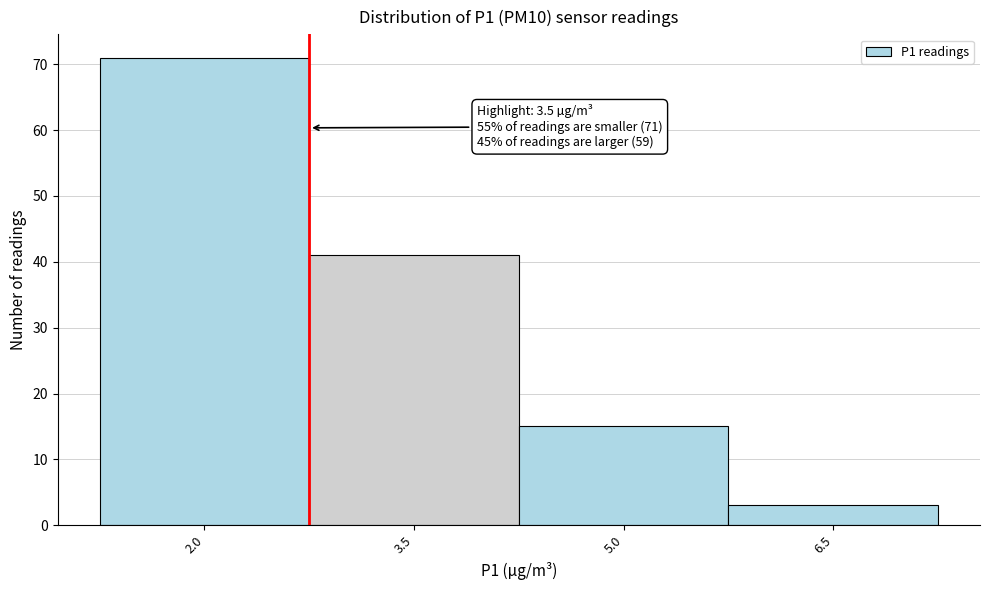

Reading left to right, list all the values displayed in this chart.

2.0=71	3.5=41	5.0=15	6.5=3